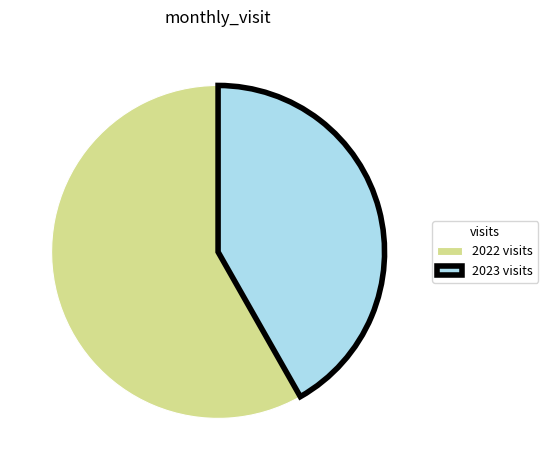

Count the number of slices in the pie.

2